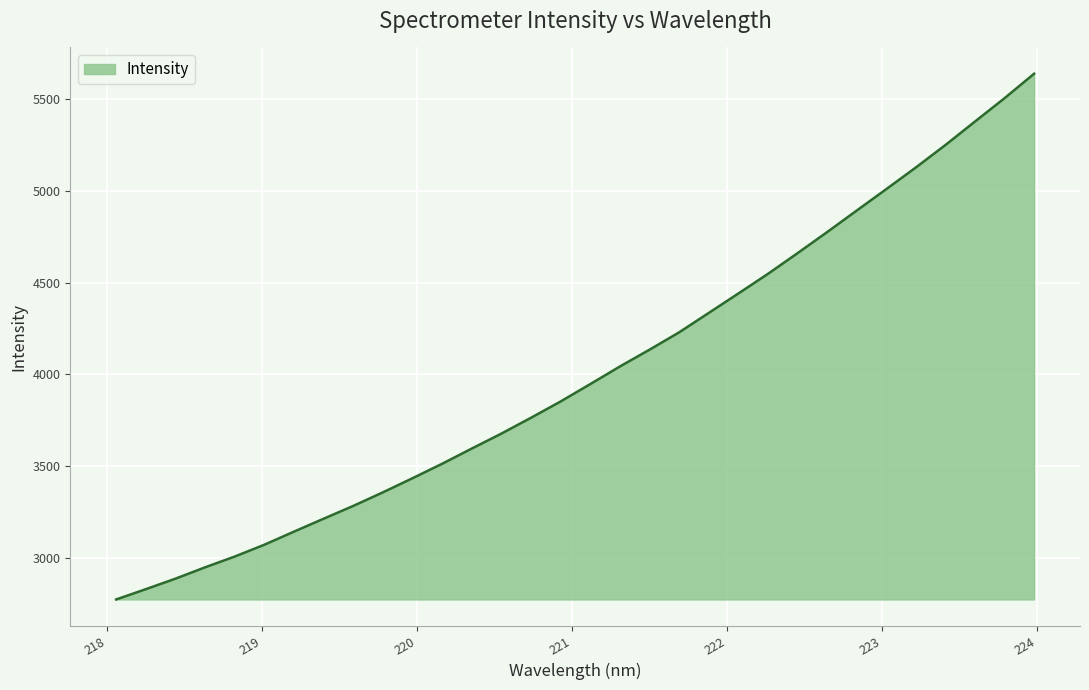

What is the smallest value displayed?

2773.8